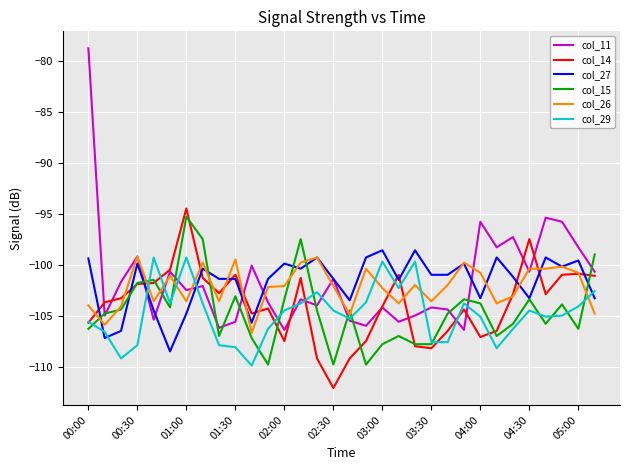

What is the maximum value shown in the chart?

-78.8